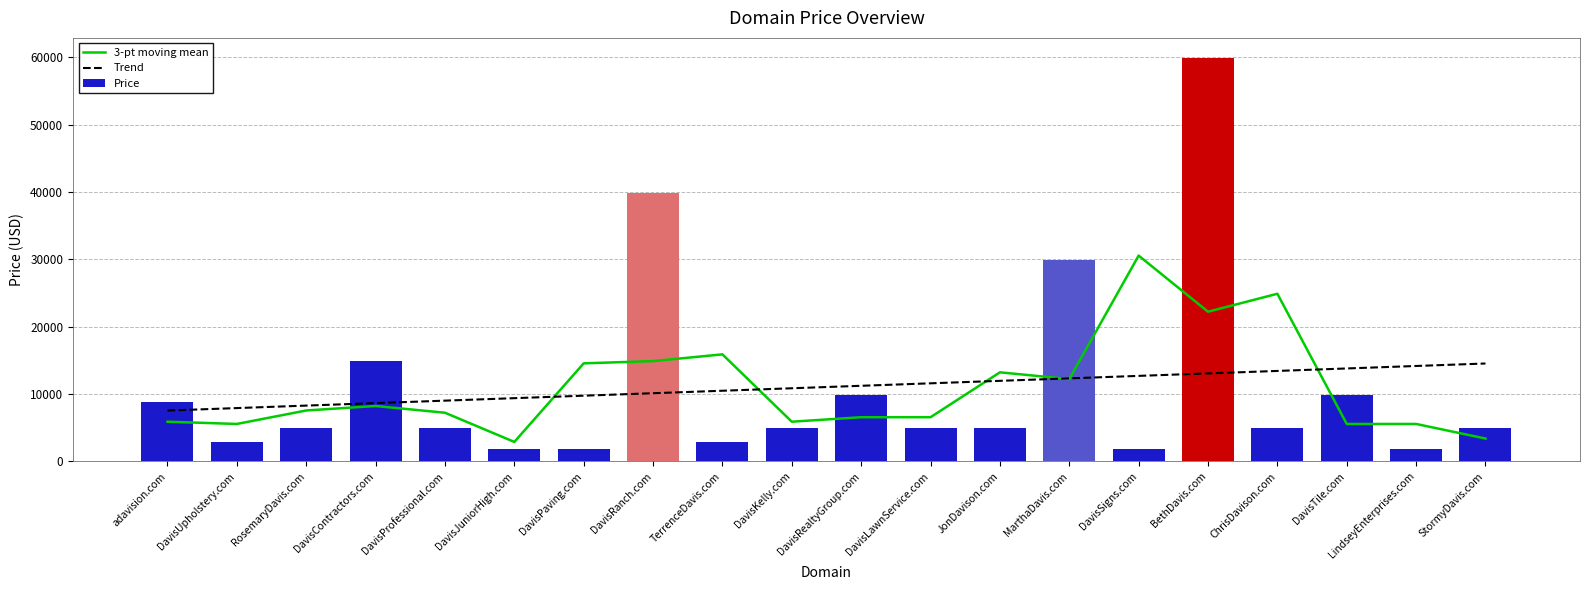

Reading left to right, list all the values displayed in this chart.

3-pt moving mean: adavision.com=5888.0	DavisUpholstery.com=5554.7	RosemaryDavis.com=7554.7	DavisContractors.com=8221.3	DavisProfessional.com=7221.3	DavisJuniorHigh.com=2888.0	DavisPaving.com=14554.7	DavisRanch.com=14888.0	TerrenceDavis.com=15888.0	DavisKelly.com=5888.0	DavisRealtyGroup.com=6554.7	DavisLawnService.com=6554.7	JonDavison.com=13221.3	MarthaDavis.com=12221.3	DavisSigns.com=30554.7	BethDavis.com=22221.3	ChrisDavison.com=24888.0	DavisTile.com=5554.7	LindseyEnterprises.com=5554.7	StormyDavis.com=3388.0
Trend: adavision.com=7545.1	DavisUpholstery.com=7912.8	RosemaryDavis.com=8280.5	DavisContractors.com=8648.2	DavisProfessional.com=9015.8	DavisJuniorHigh.com=9383.5	DavisPaving.com=9751.2	DavisRanch.com=10118.8	TerrenceDavis.com=10486.5	DavisKelly.com=10854.2	DavisRealtyGroup.com=11221.8	DavisLawnService.com=11589.5	JonDavison.com=11957.2	MarthaDavis.com=12324.8	DavisSigns.com=12692.5	BethDavis.com=13060.2	ChrisDavison.com=13427.8	DavisTile.com=13795.5	LindseyEnterprises.com=14163.2	StormyDavis.com=14530.9
Price: adavision.com=8888.0	DavisUpholstery.com=2888.0	RosemaryDavis.com=4888.0	DavisContractors.com=14888.0	DavisProfessional.com=4888.0	DavisJuniorHigh.com=1888.0	DavisPaving.com=1888.0	DavisRanch.com=39888.0	TerrenceDavis.com=2888.0	DavisKelly.com=4888.0	DavisRealtyGroup.com=9888.0	DavisLawnService.com=4888.0	JonDavison.com=4888.0	MarthaDavis.com=29888.0	DavisSigns.com=1888.0	BethDavis.com=59888.0	ChrisDavison.com=4888.0	DavisTile.com=9888.0	LindseyEnterprises.com=1888.0	StormyDavis.com=4888.0